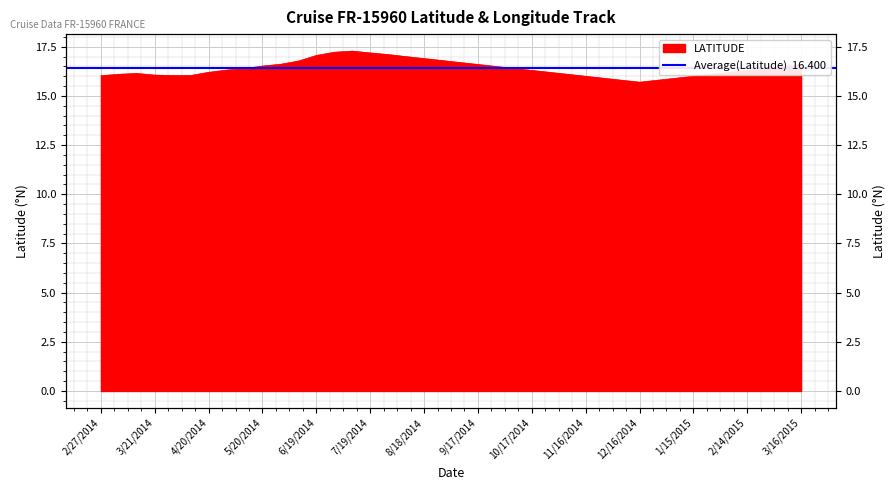

Rank the categories by value from highest to lowest.

7/9/2014, 6/29/2014, 7/19/2014, 7/29/2014, 6/19/2014, 8/8/2014, 8/18/2014, 8/28/2014, 6/9/2014, 9/7/2014, 5/30/2014, 9/17/2014, 3/16/2015, 5/20/2014, 9/27/2014, 3/6/2015, 10/7/2014, 2/24/2015, 5/10/2014, 4/30/2014, 10/17/2014, 2/14/2015, 4/20/2014, 10/27/2014, 2/4/2015, 3/11/2014, 3/1/2014, 11/6/2014, 1/25/2015, 3/21/2014, 3/31/2014, 4/10/2014, 2/27/2014, 11/16/2014, 1/15/2015, 11/26/2014, 1/5/2015, 12/6/2014, 12/26/2014, 12/16/2014